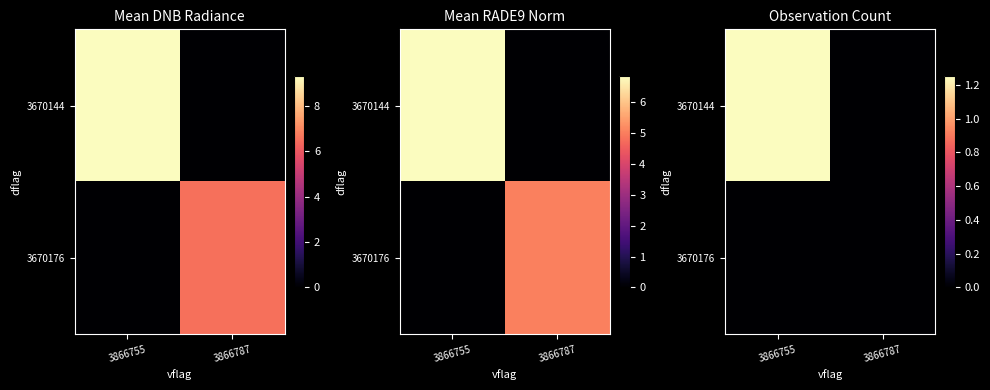

Count the row_1 values in the range 0 to 1.

2